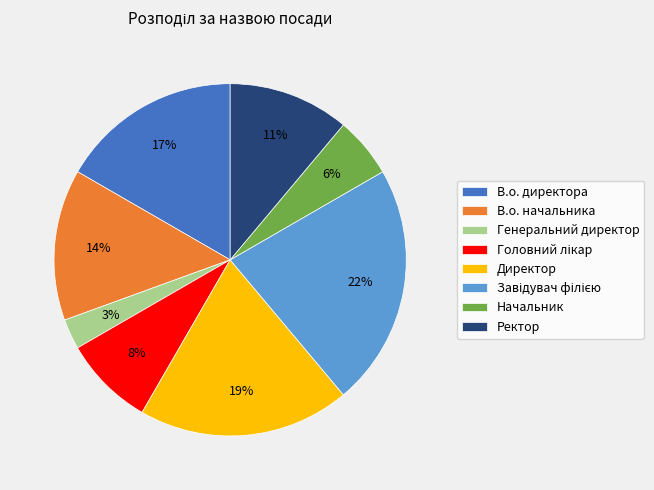

Does Генеральний директор represent more than half of the total?

No